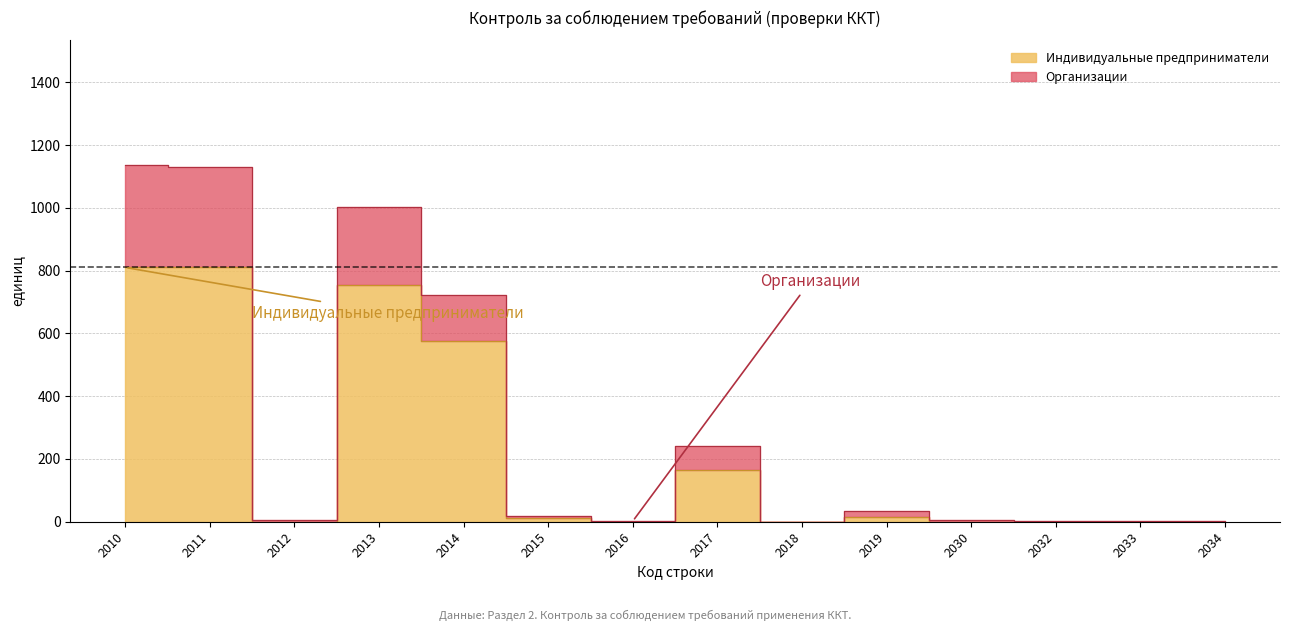

How many data points in Организации are less than 19?

7